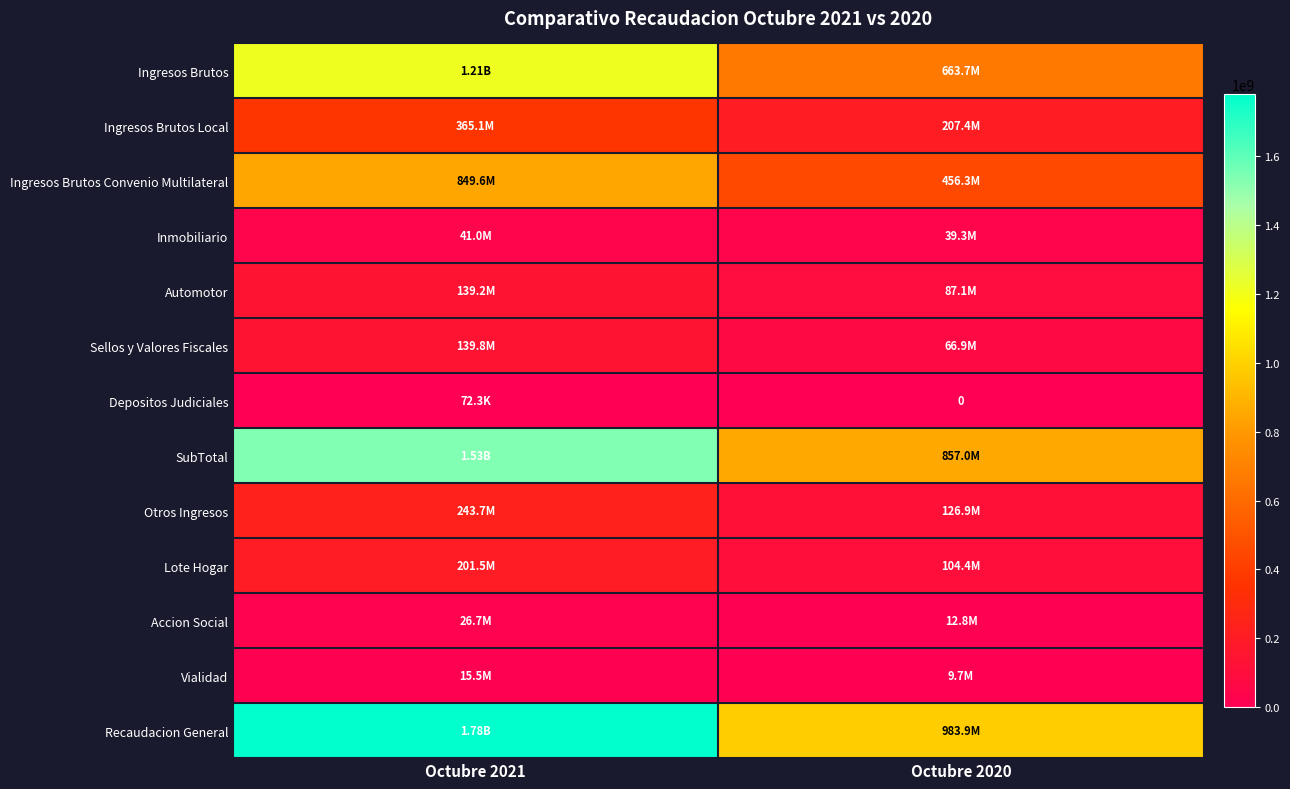

True or false: Sellos y Valores Fiscales has a value of 36813711.2 at Octubre 2020.

False